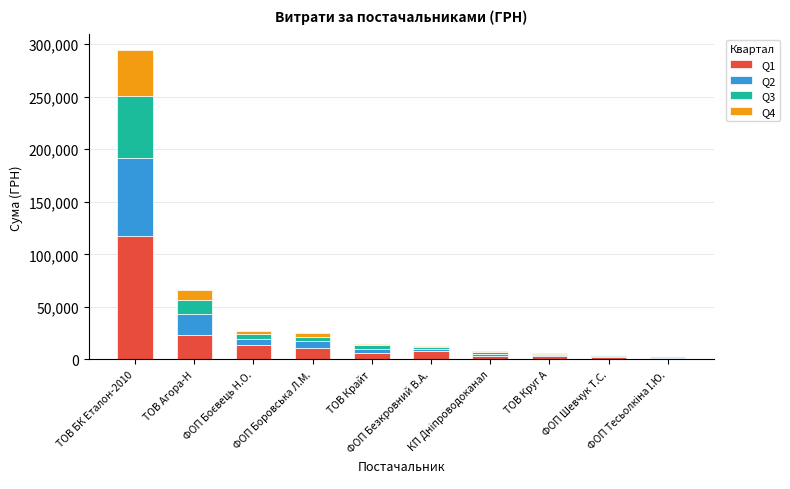

How many data points does each series have?

10